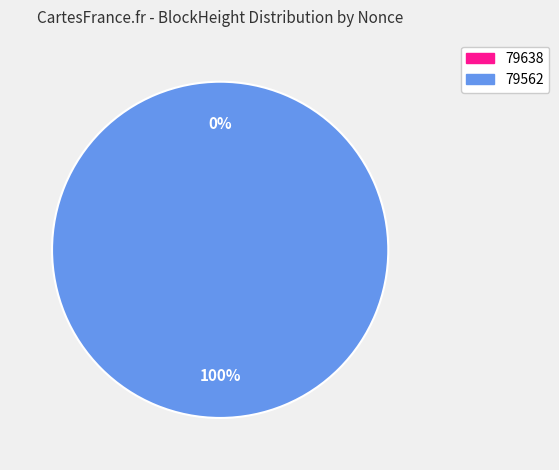

What is the total percentage of 79562 and 79638?

100.0%